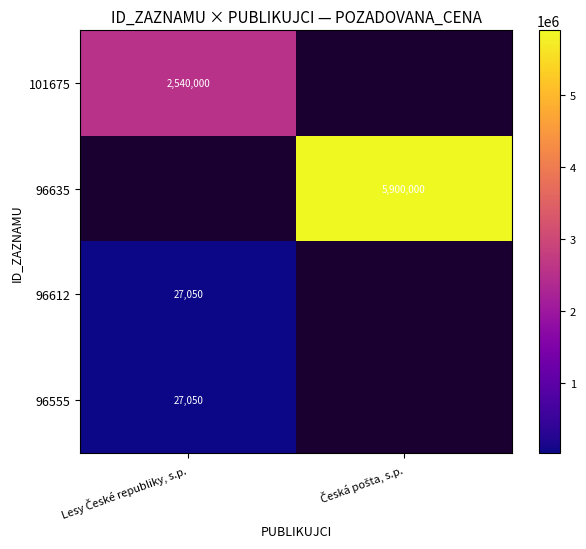

Is the value of 96635 at Lesy České republiky, s.p. greater than the value of 96612 at Česká pošta, s.p.?

No